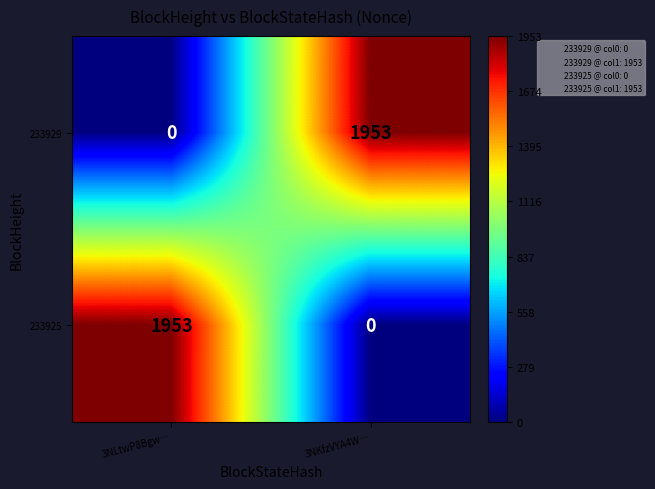

Between 3NLtwP8Bgw… and 3NKfzVYA4W…, which series saw the biggest shift?

233929